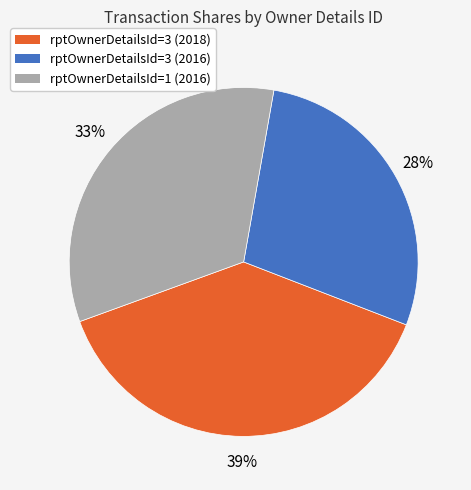

Which slice is the largest?

rptOwnerDetailsId=3 (2018)